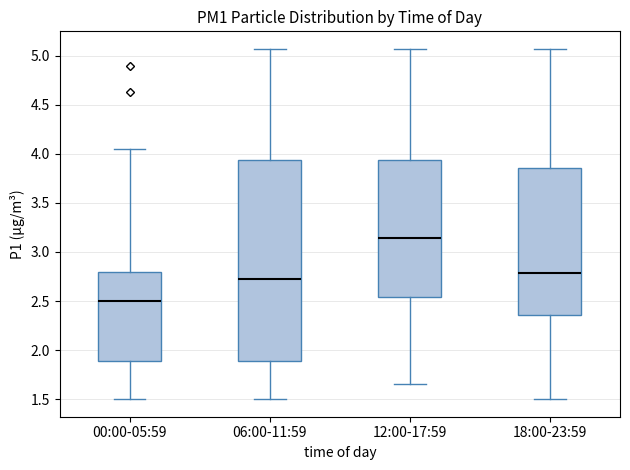

Reading left to right, transcribe this box plot: for each box, give where its median line is, the range the box spans, and where its two whiskers end, as read against the y-axis. The values are not printed on the chart, so give them approximately, as read against the axis.

00:00-05:59: median 2.50, box 1.90 to 2.80, whiskers 1.50 to 4.05
06:00-11:59: median 2.75, box 1.90 to 3.95, whiskers 1.50 to 5.05
12:00-17:59: median 3.15, box 2.55 to 3.95, whiskers 1.65 to 5.05
18:00-23:59: median 2.80, box 2.35 to 3.85, whiskers 1.50 to 5.05